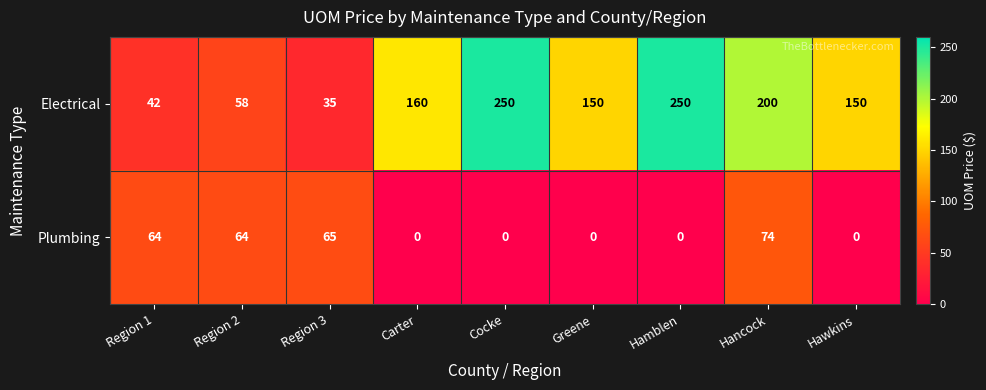

List the series in order of their overall mean, lowest first.

Plumbing, Electrical